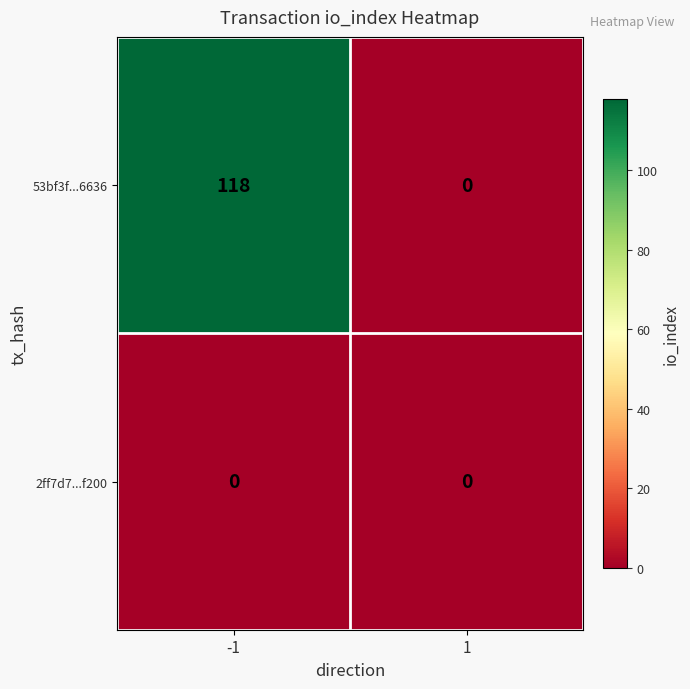

List the series in order of their peak value, highest first.

53bf3f...6636, 2ff7d7...f200